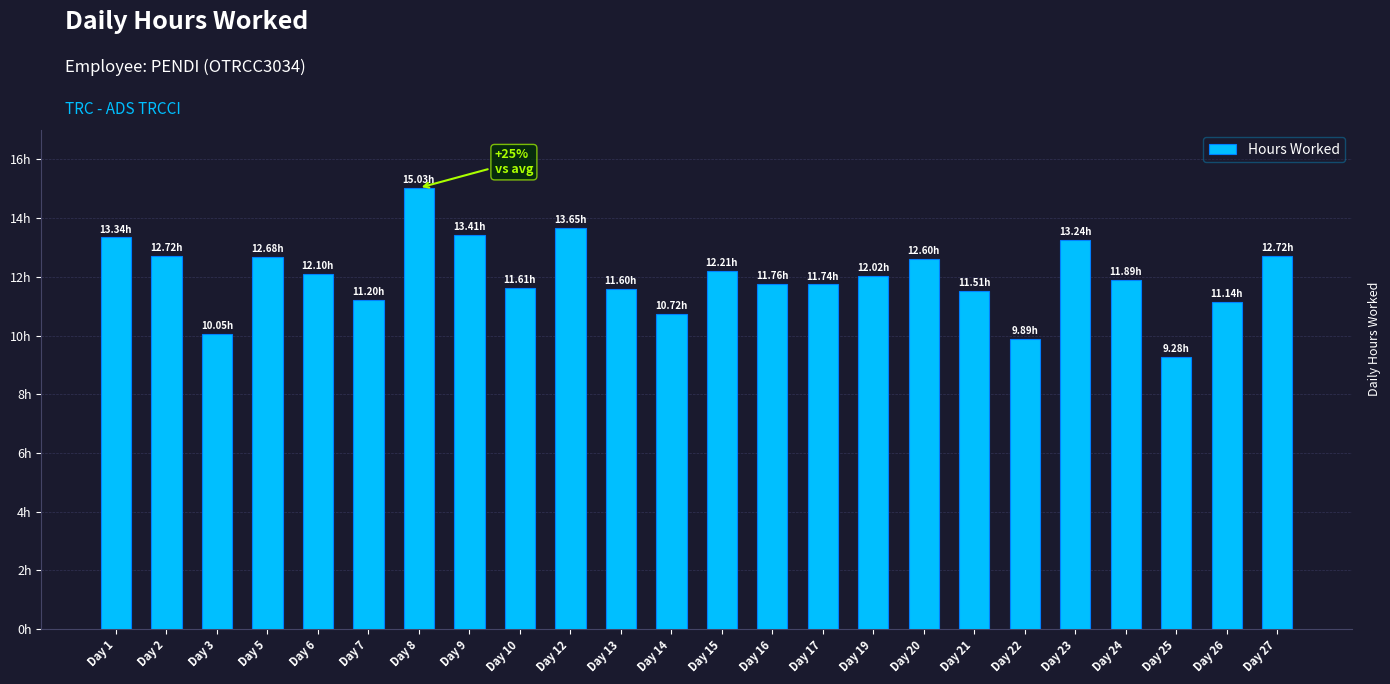

Approximately how many times larger is the value at Day 10 compared to Day 8?

0.8